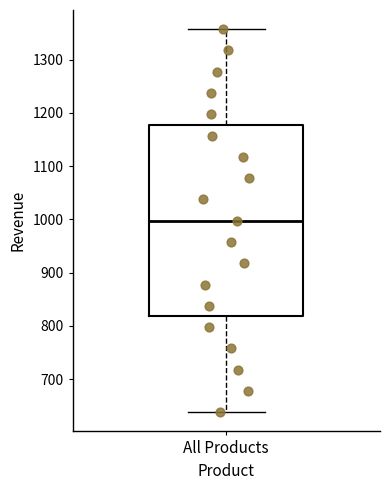

Read this box plot against the y-axis: the position of the median line, the range covered by the box, and the ends of both whiskers. The values are not printed on the chart, so give them approximately, as read against the axis.

median 1000, box 820 to 1180, whiskers 640 to 1360